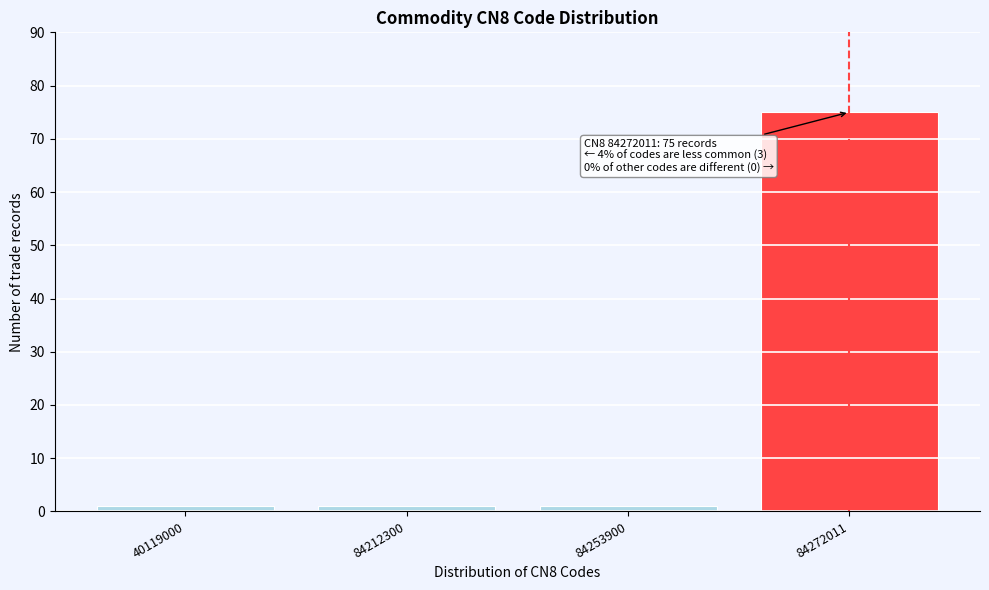

Reading right to left, extract all data points from this chart.

84272011=75	84253900=1	84212300=1	40119000=1